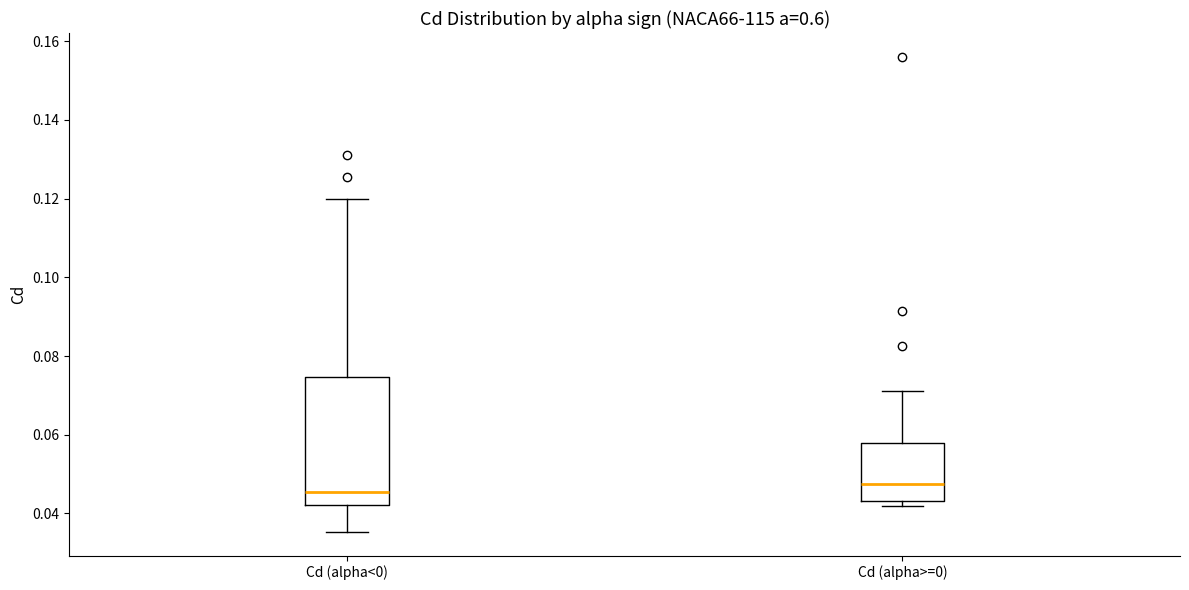

Which box is the tallest, from its lower edge to its upper edge?

Cd (alpha<0)